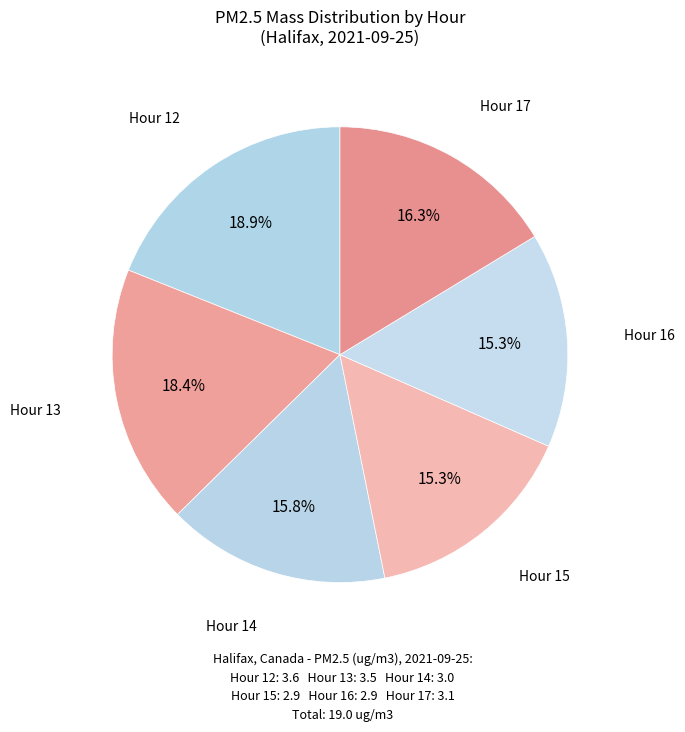

Which has a higher value, Hour 16 or Hour 14?

Hour 14